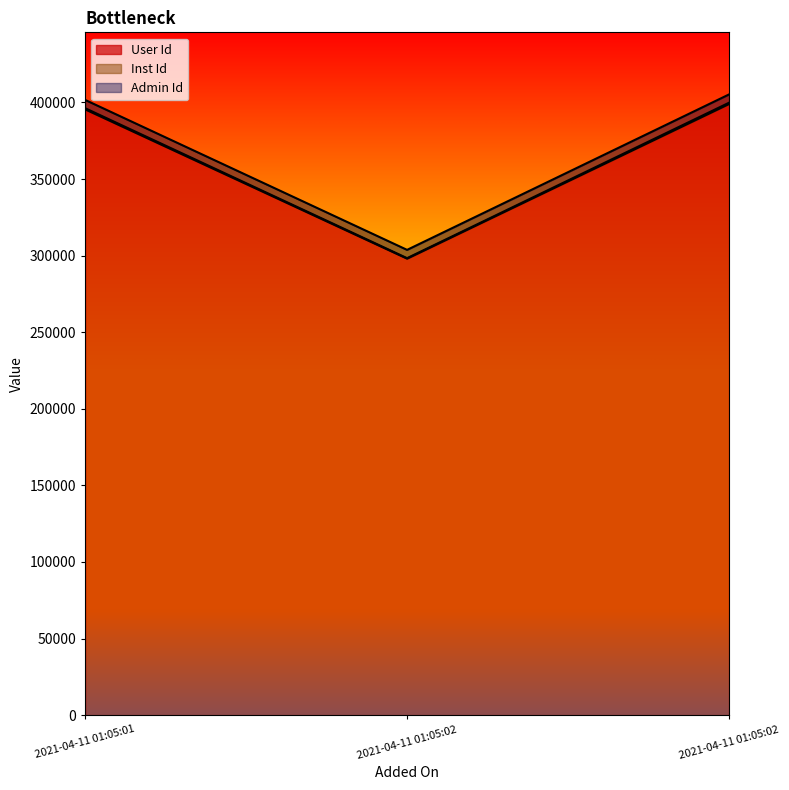

Does the chart display data point markers on the line(s)?

No